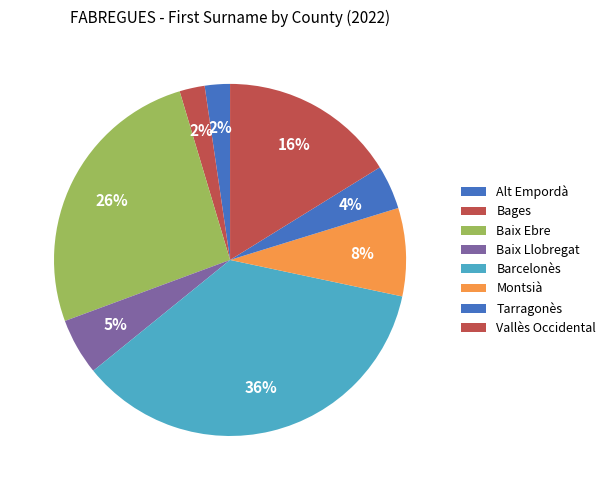

How many slices are in this pie chart?

8